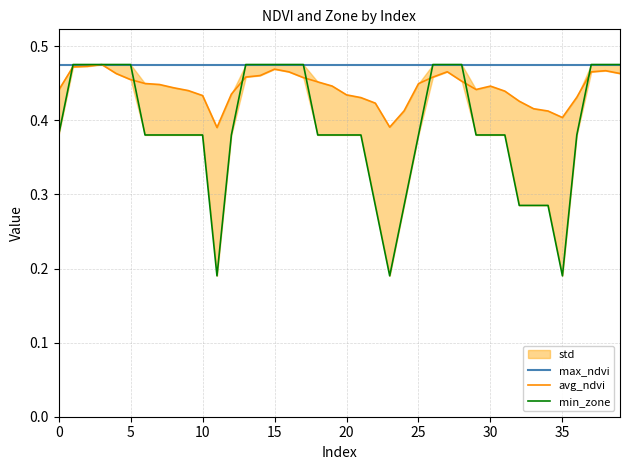

At which category is the sum across all series the highest?

15